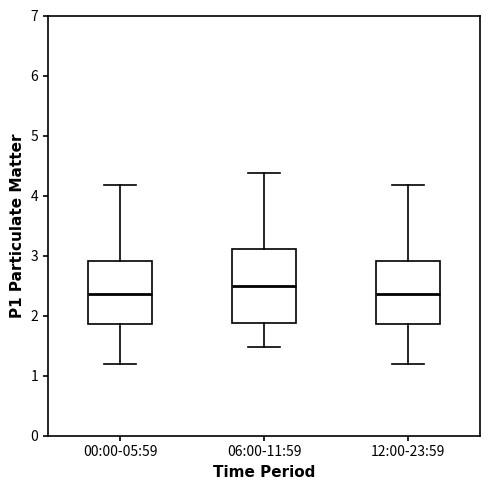

Reading left to right, transcribe this box plot: for each box, give where its median line is, the range the box spans, and where its two whiskers end, as read against the y-axis. The values are not printed on the chart, so give them approximately, as read against the axis.

00:00-05:59: median 2.4, box 1.9 to 2.9, whiskers 1.2 to 4.2
06:00-11:59: median 2.5, box 1.9 to 3.1, whiskers 1.5 to 4.4
12:00-23:59: median 2.4, box 1.9 to 2.9, whiskers 1.2 to 4.2